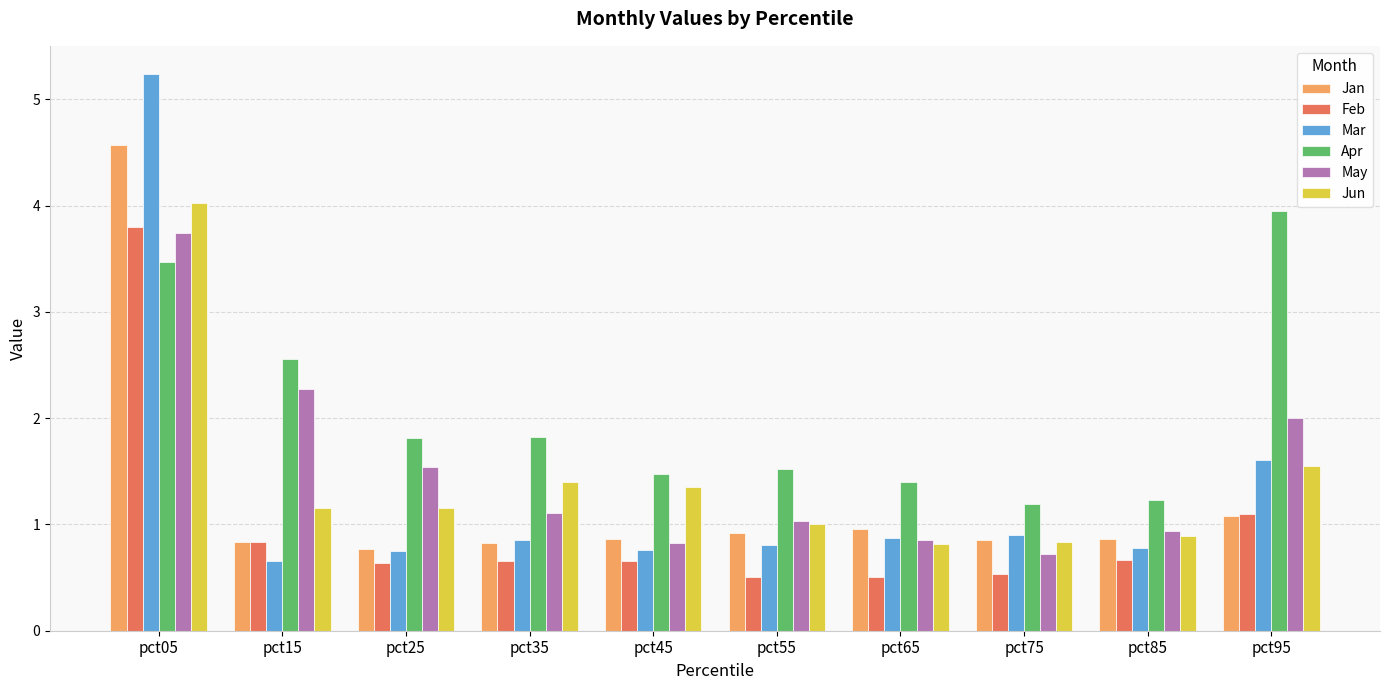

What is the sum of all Jun values?

14.2